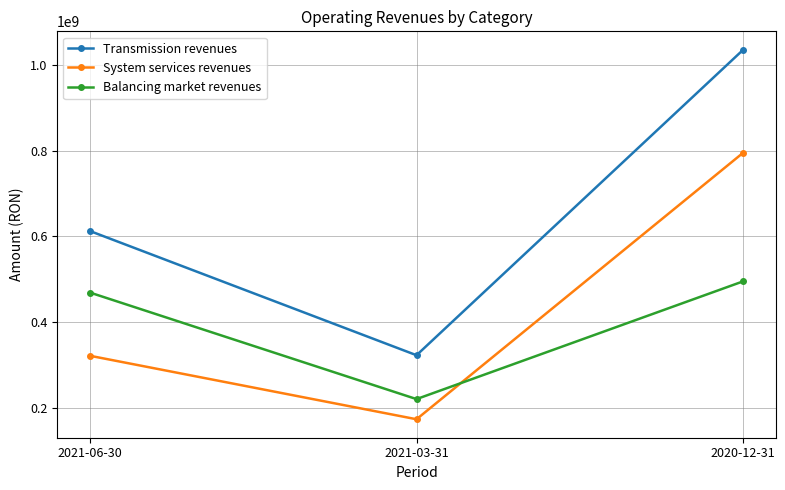

Does the chart display data point markers on the line(s)?

Yes